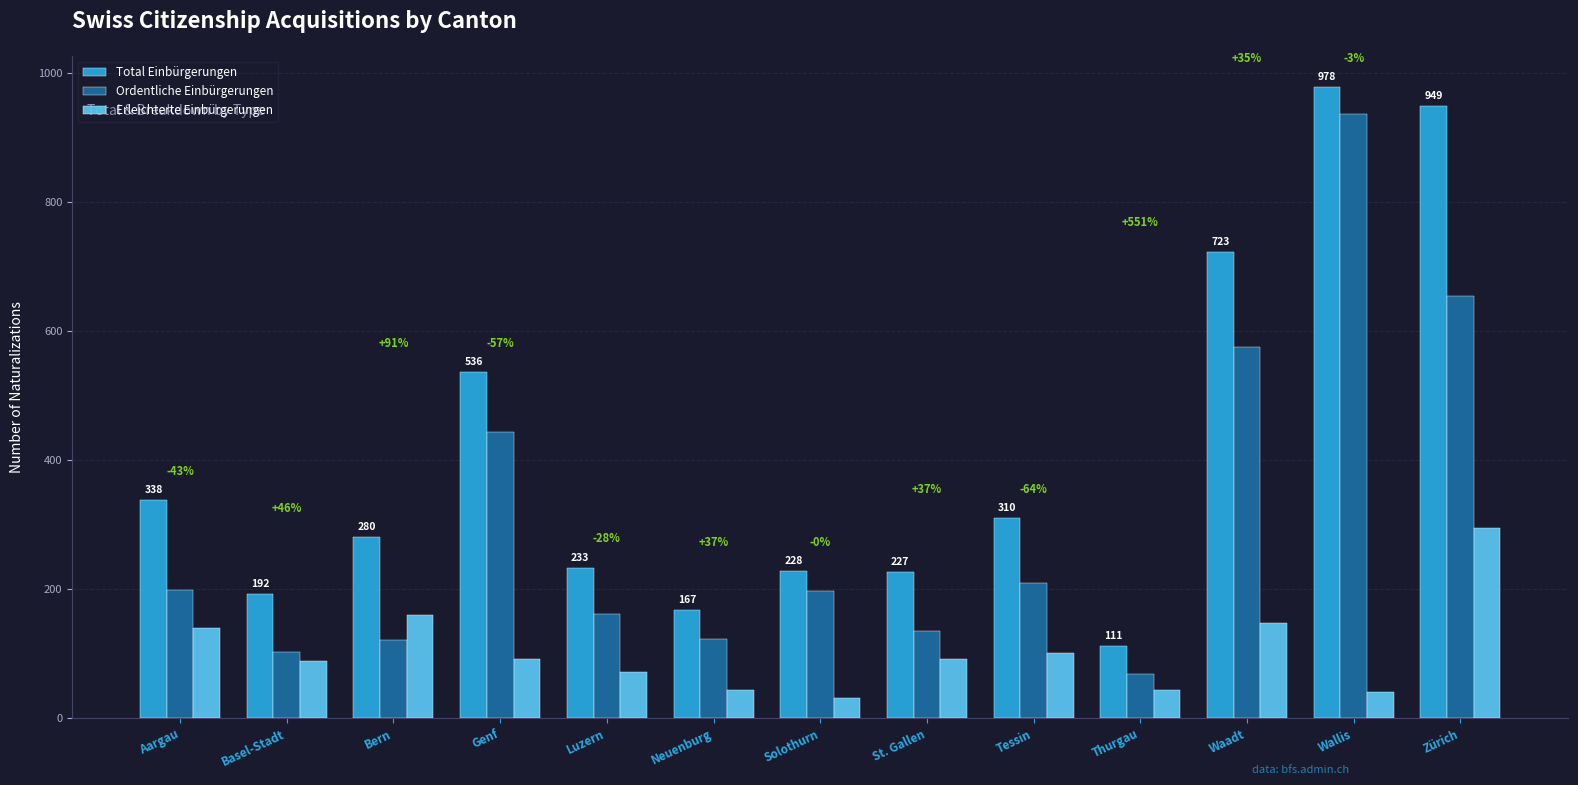

Reading left to right, transcribe all the data shown in this chart.

Total Einbürgerungen: Aargau=338	Basel-Stadt=192	Bern=280	Genf=536	Luzern=233	Neuenburg=167	Solothurn=228	St. Gallen=227	Tessin=310	Thurgau=111	Waadt=723	Wallis=978	Zürich=949
Ordentliche Einbürgerungen: Aargau=199	Basel-Stadt=103	Bern=121	Genf=444	Luzern=161	Neuenburg=123	Solothurn=197	St. Gallen=135	Tessin=209	Thurgau=68	Waadt=575	Wallis=937	Zürich=655
Erleichterte Einbürgerungen: Aargau=139	Basel-Stadt=89	Bern=159	Genf=92	Luzern=72	Neuenburg=44	Solothurn=31	St. Gallen=92	Tessin=101	Thurgau=43	Waadt=148	Wallis=41	Zürich=294